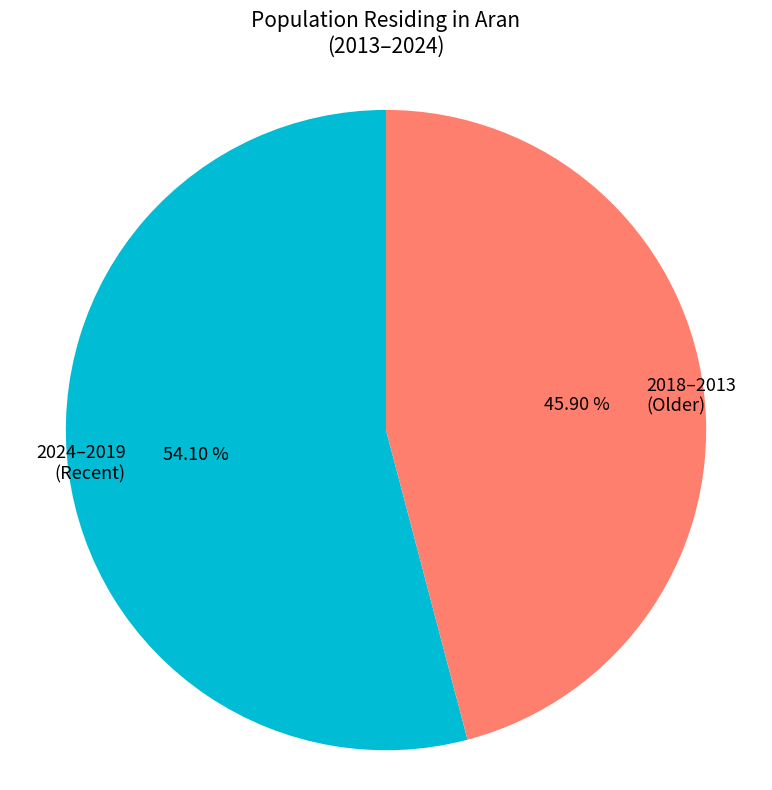

Which category has the smallest portion of the pie?

2018–2013 (Older)